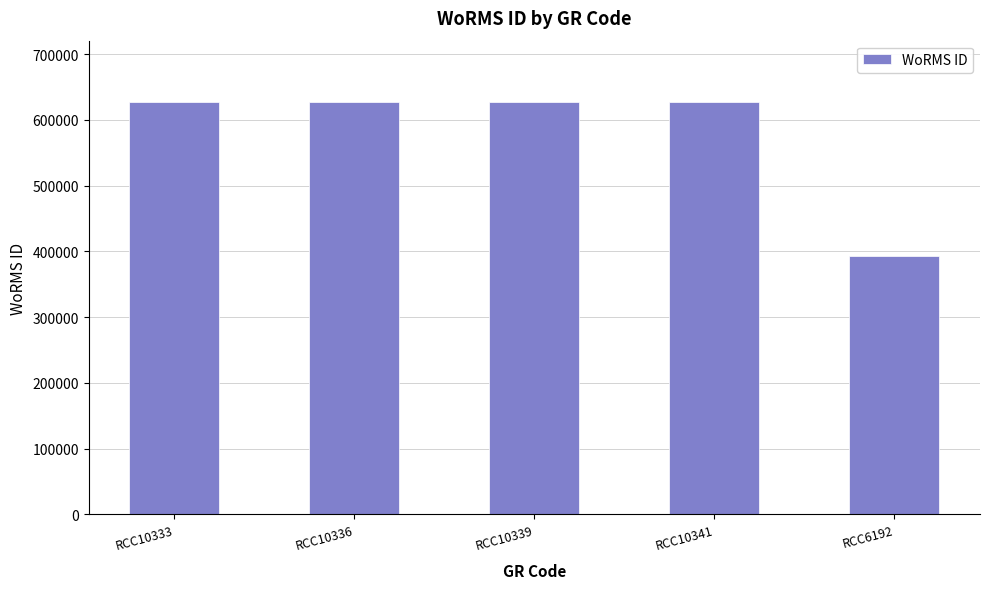

Is it true that the value at RCC10339 is 626540?

True